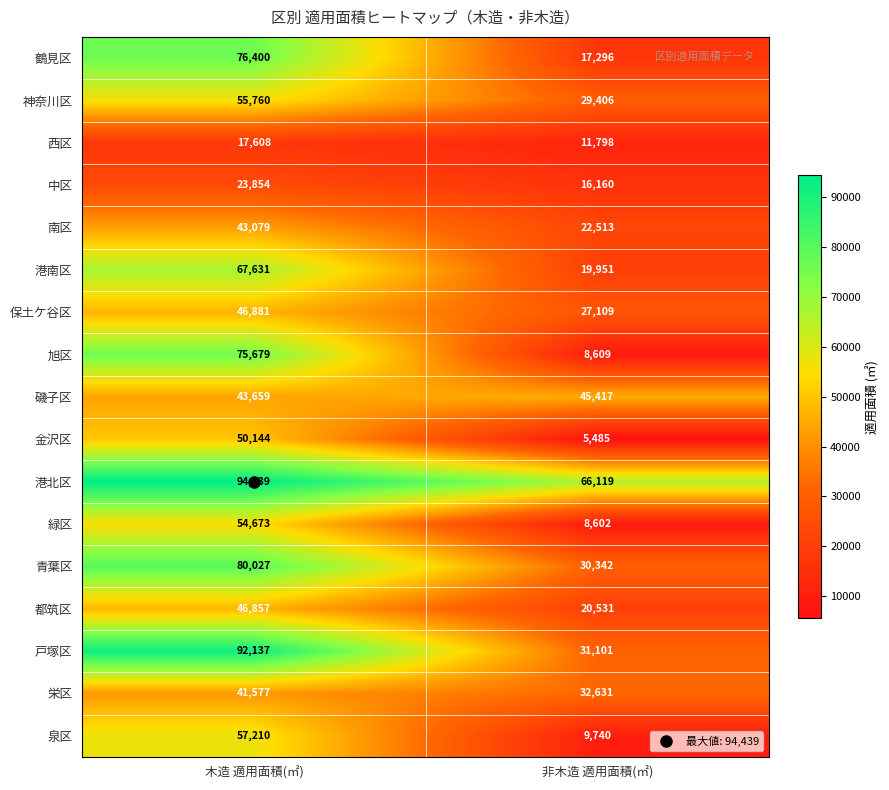

Read the 保土ケ谷区 value at 非木造 適用面積(㎡).

27109